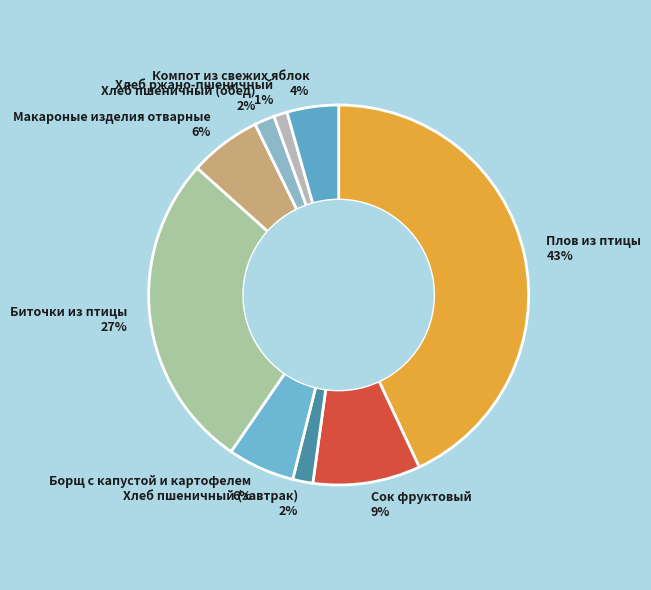

How many segments does this pie chart have?

9